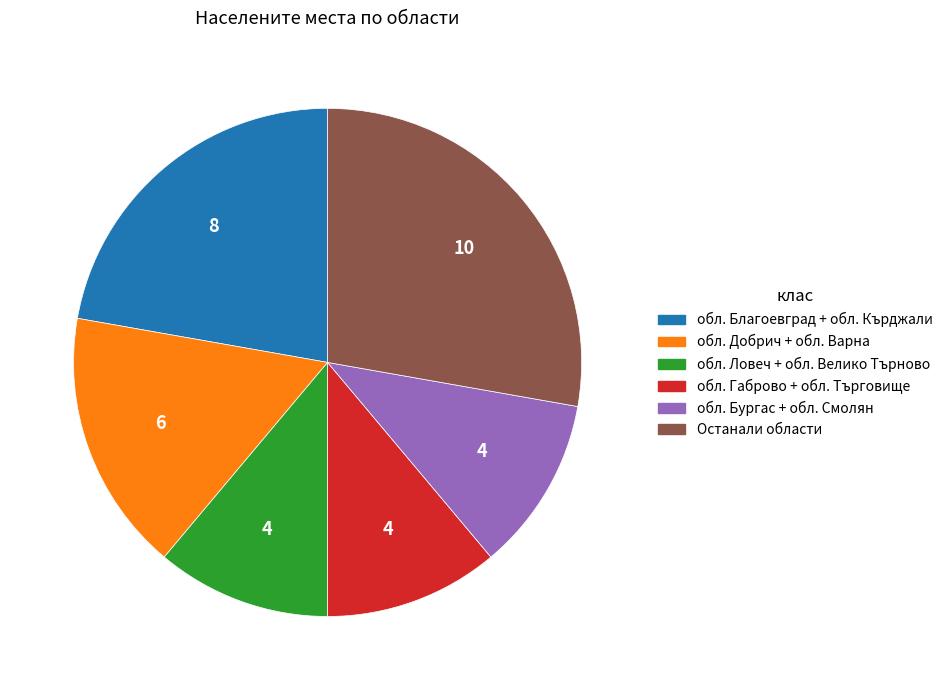

The обл. Бургас + обл. Смолян slice represents 25% of the pie. True or false?

False